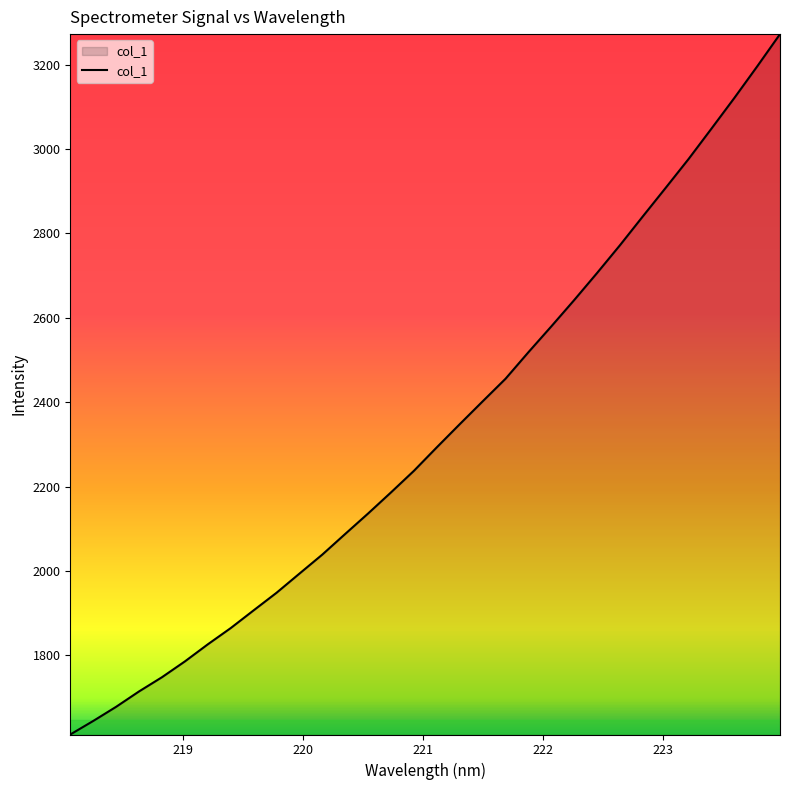

What is the maximum value shown in the chart?

3272.1